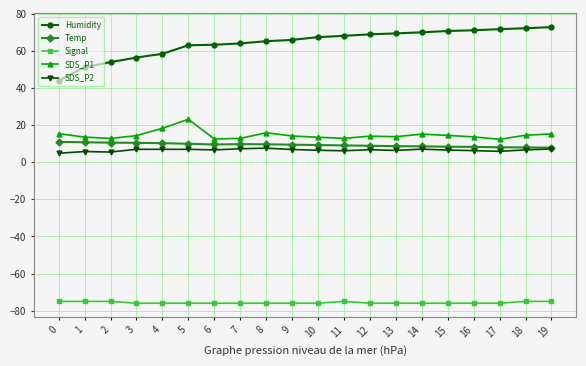

How many distinct data groups are displayed?

5